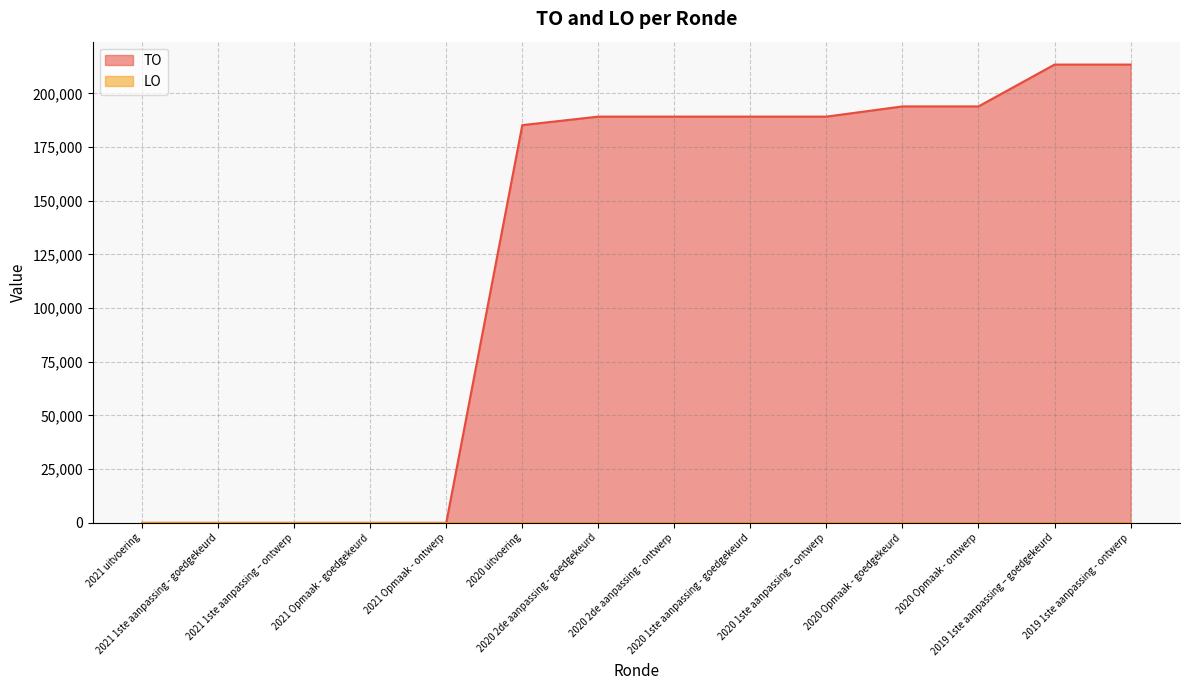

List the labels in order of value, smallest first.

2021 uitvoering, 2021 1ste aanpassing - goedgekeurd, 2021 1ste aanpassing – ontwerp, 2021 Opmaak - goedgekeurd, 2021 Opmaak - ontwerp, 2020 uitvoering, 2020 2de aanpassing - goedgekeurd, 2020 2de aanpassing - ontwerp, 2020 1ste aanpassing - goedgekeurd, 2020 1ste aanpassing – ontwerp, 2020 Opmaak - goedgekeurd, 2020 Opmaak - ontwerp, 2019 1ste aanpassing – goedgekeurd, 2019 1ste aanpassing - ontwerp